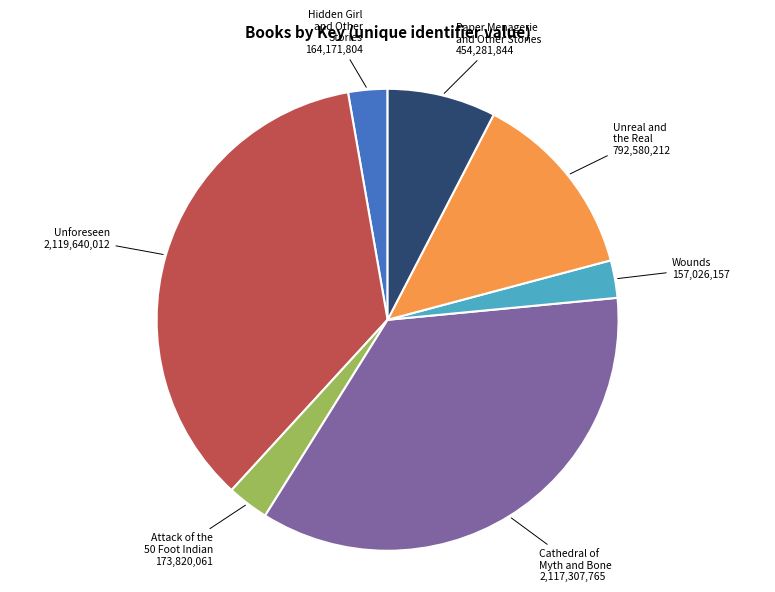

How many slices are in this pie chart?

7